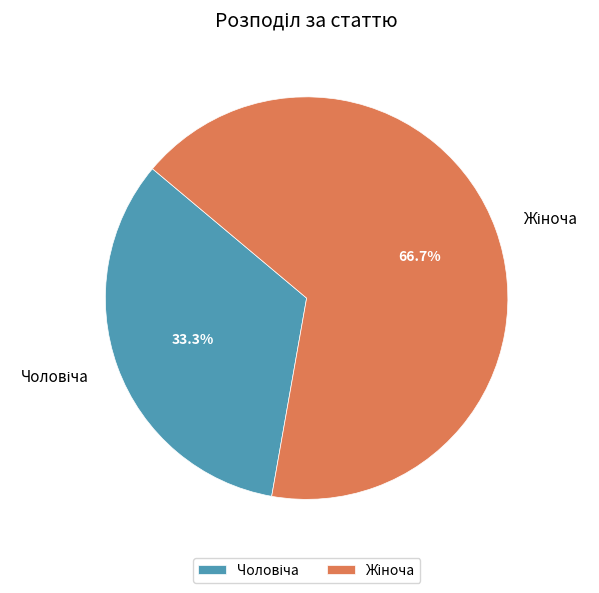

Does any single category account for the majority?

Yes